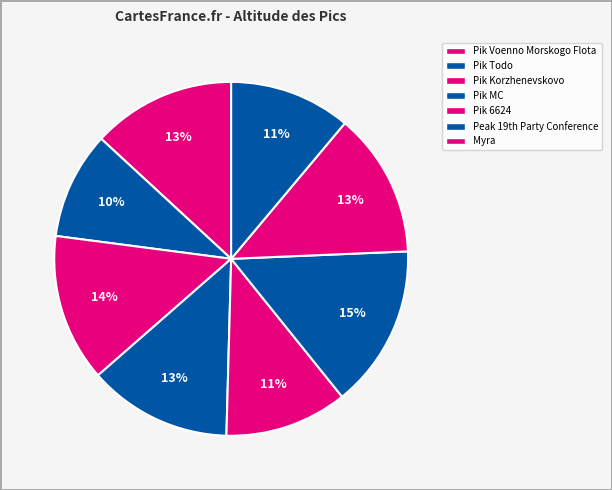

Rank the categories by value from lowest to highest.

Pik Todo, Myra, Pik MC, Pik Voenno Morskogo Flota, Pik Voenno Morskogo Flota (2), Peak 19th Party Conference, Pik Korzhenevskovo, Pik 6624